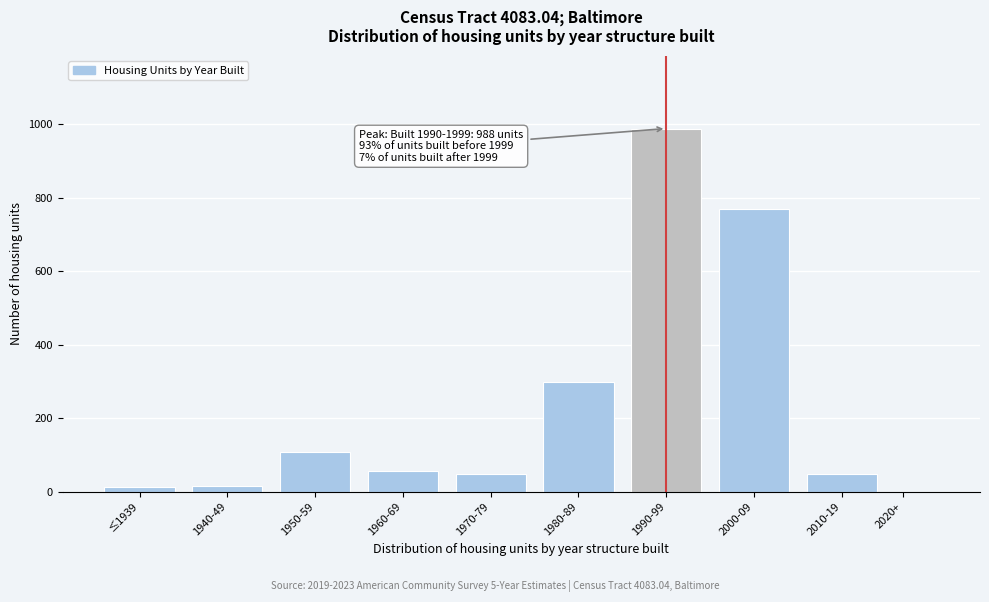

What is the sum of all values?

2345